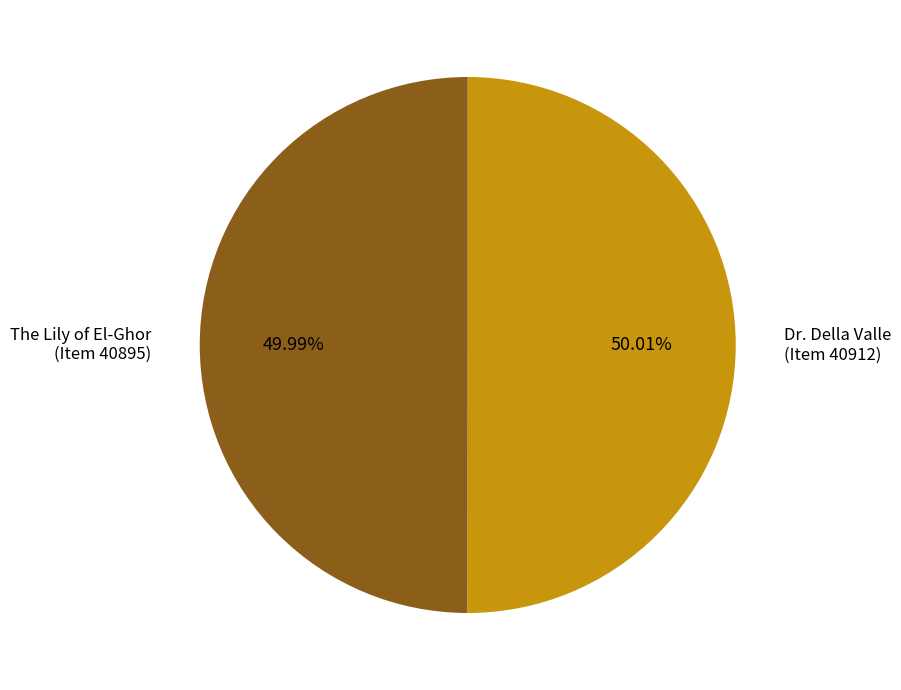

Is the sum of Dr. Della Valle (Item 40912) and The Lily of El-Ghor (Item 40895) greater than half?

Yes